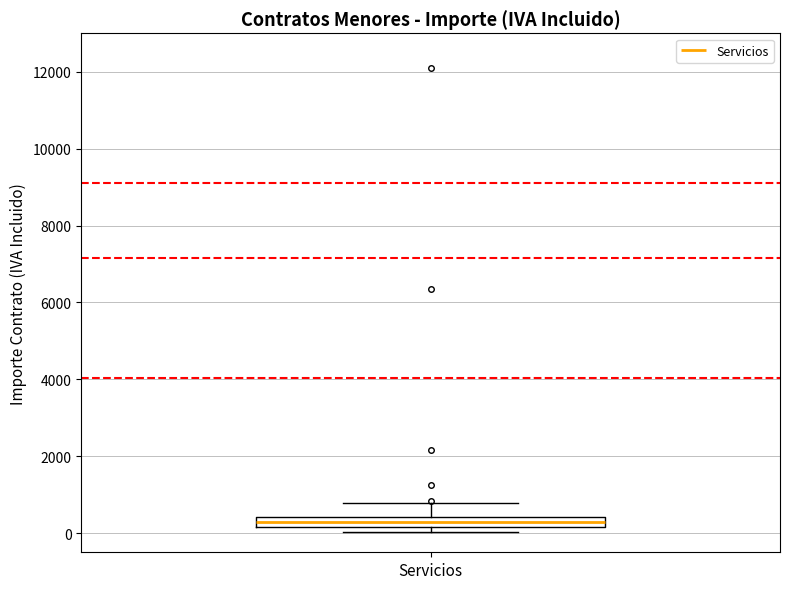

Where does the upper whisker of the box for Servicios end on the y-axis? The values are not printed on the chart, so give them approximately, as read against the axis.

800